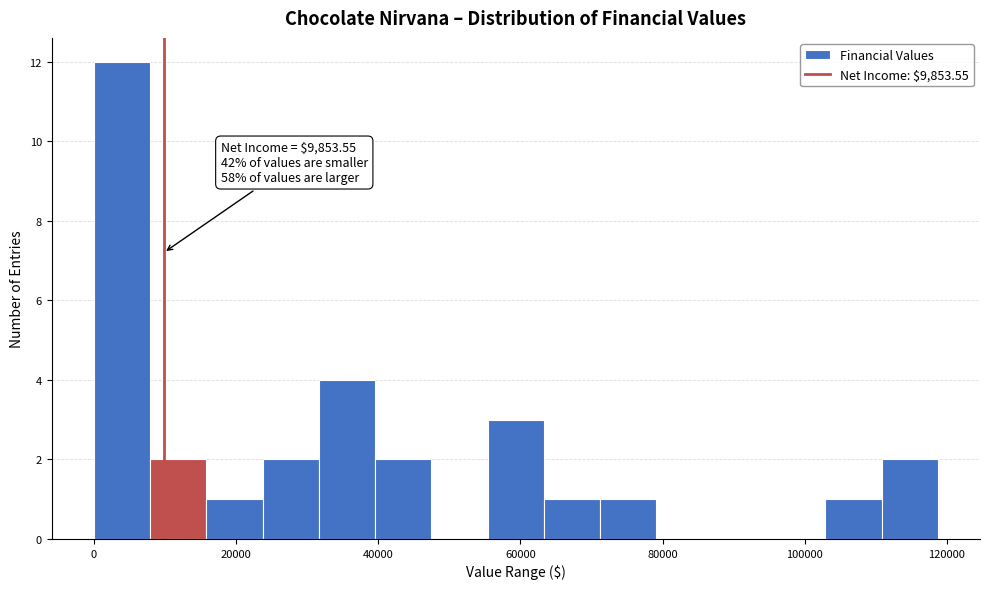

Around what value on the x-axis is the tallest bar? Give the approximate position of its centre, as read against the axis.

4000